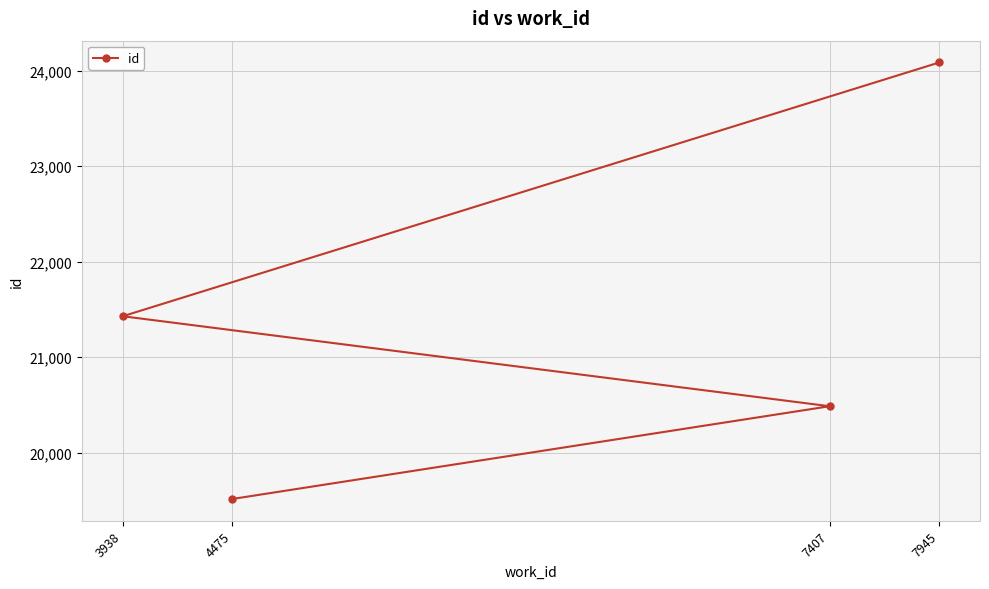

Reading right to left, extract all data points from this chart.

7945=24087	7407=20485	4475=19513	3938=21428